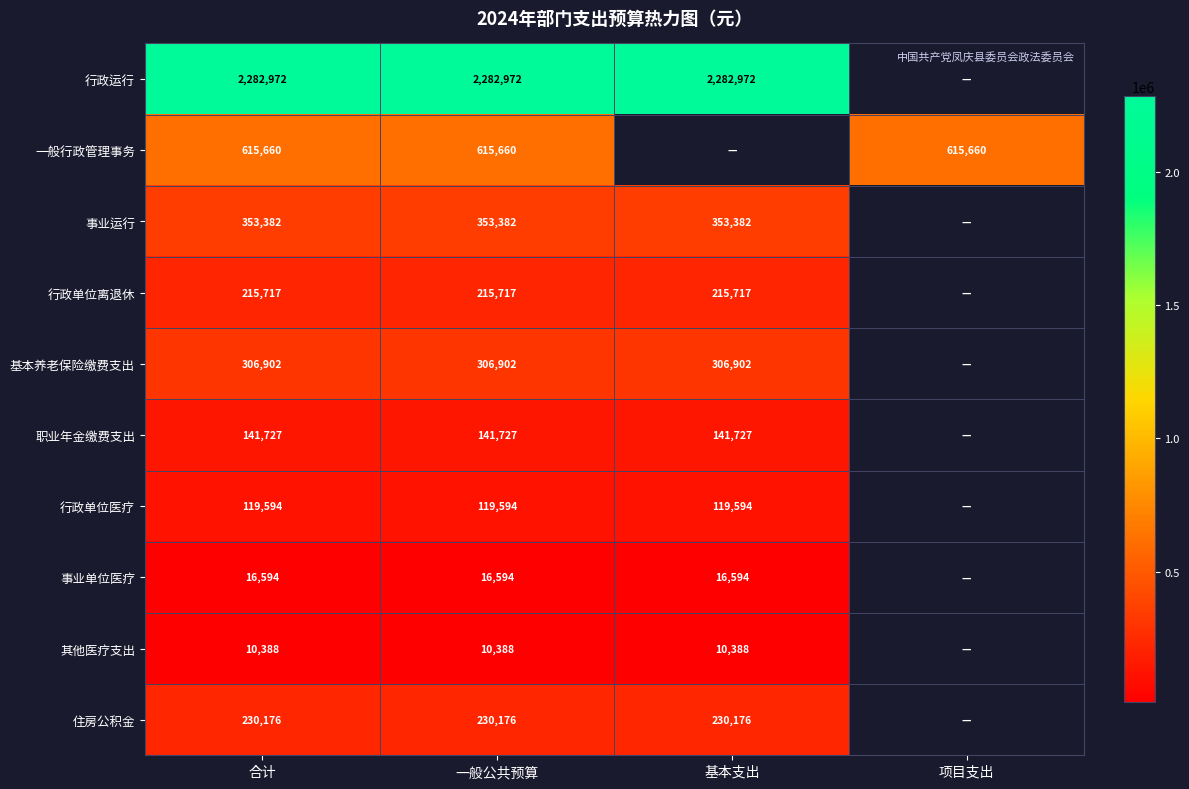

At 合计, list the series in order from smallest to largest.

其他医疗支出, 事业单位医疗, 行政单位医疗, 职业年金缴费支出, 行政单位离退休, 住房公积金, 基本养老保险缴费支出, 事业运行, 一般行政管理事务, 行政运行